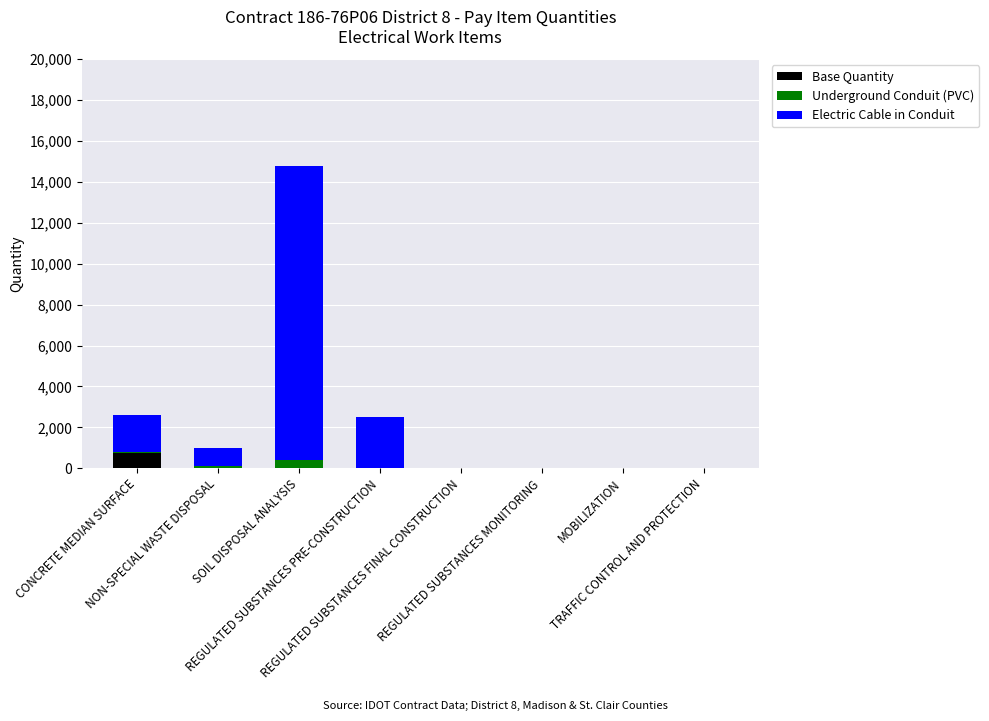

Does the chart contain stacked bars?

Yes